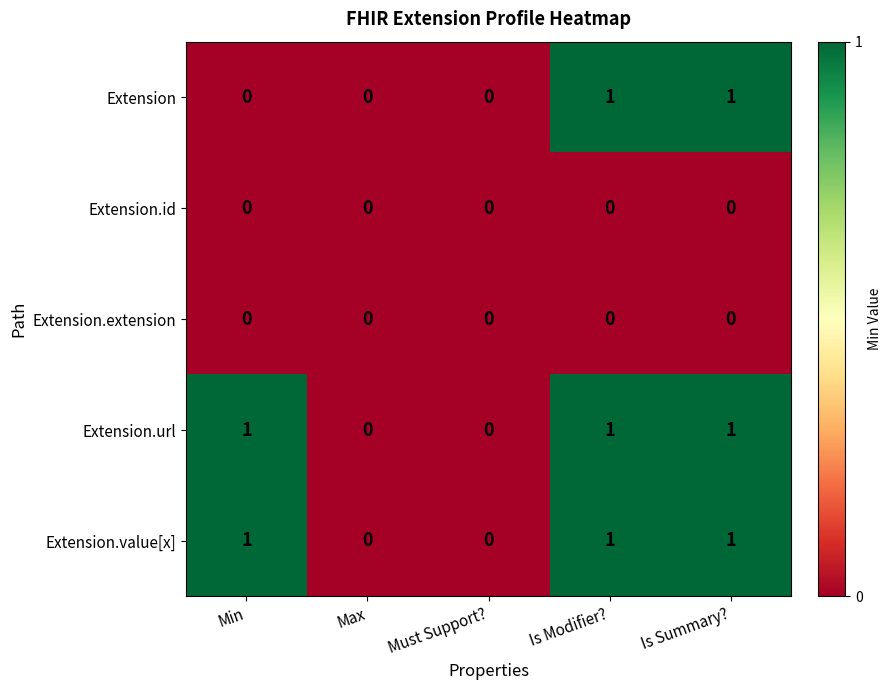

Is the value of Extension.url at Min greater than the value of Extension.id at Must Support??

Yes